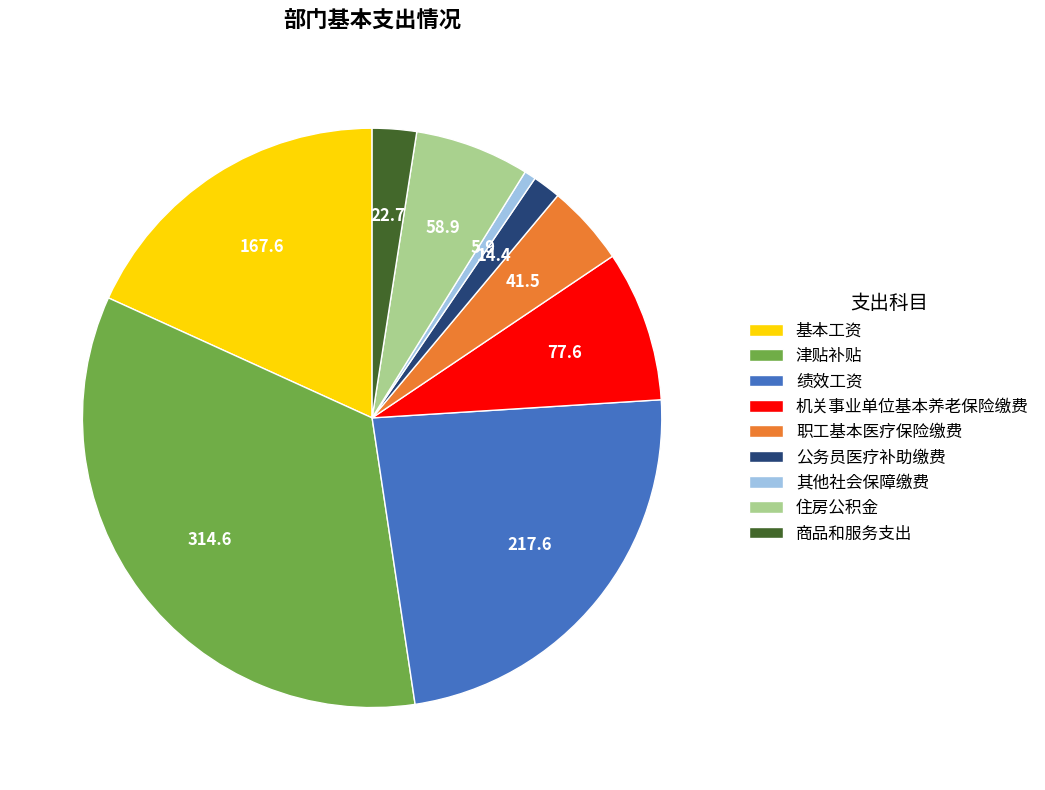

Which category has the biggest portion of the pie?

津贴补贴